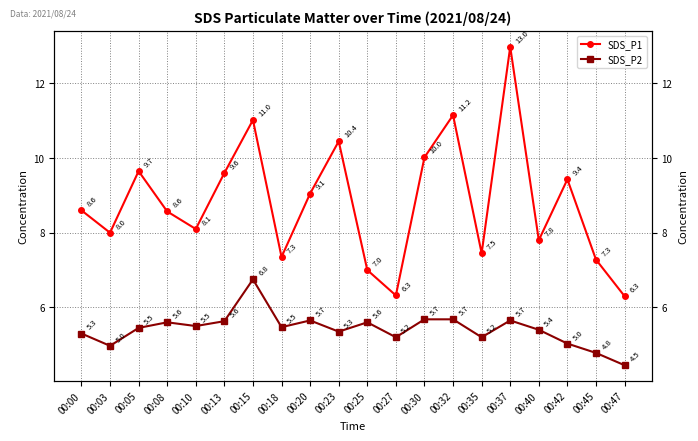

What is the difference between the maximum and minimum values in the SDS_P1 series?

6.7